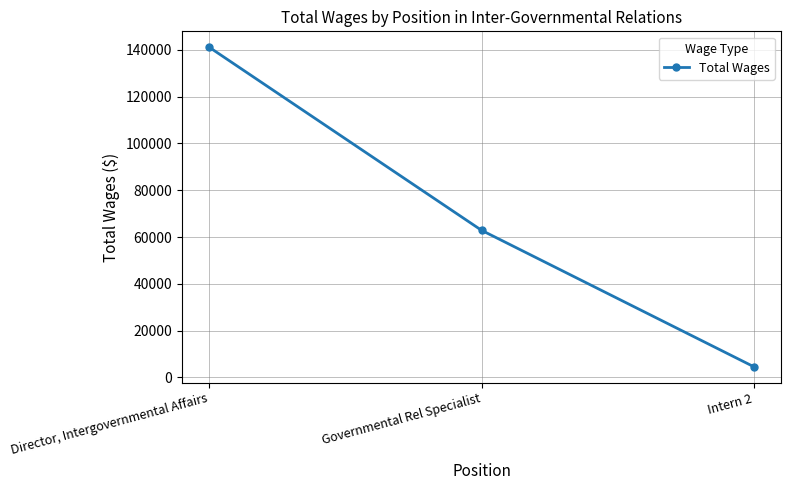

Which has a higher value, Governmental Rel Specialist or Intern 2?

Governmental Rel Specialist